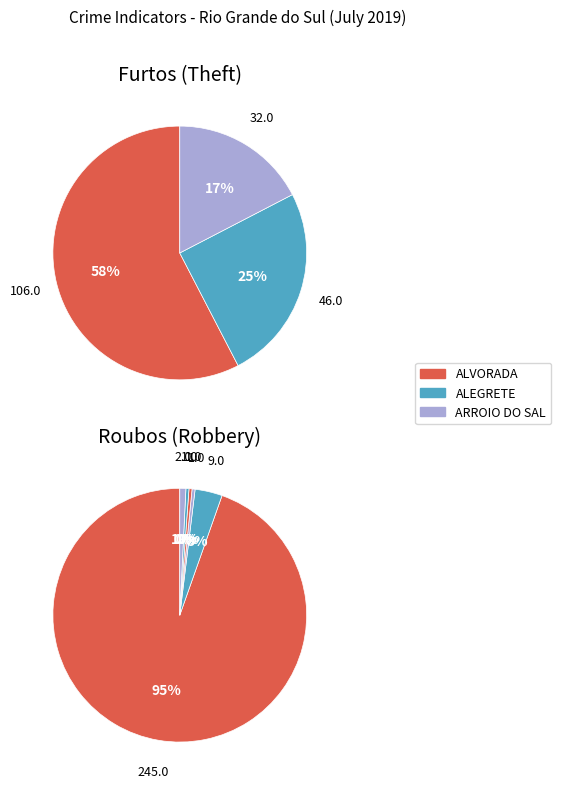

Which slice represents more than half of the pie?

ALVORADA